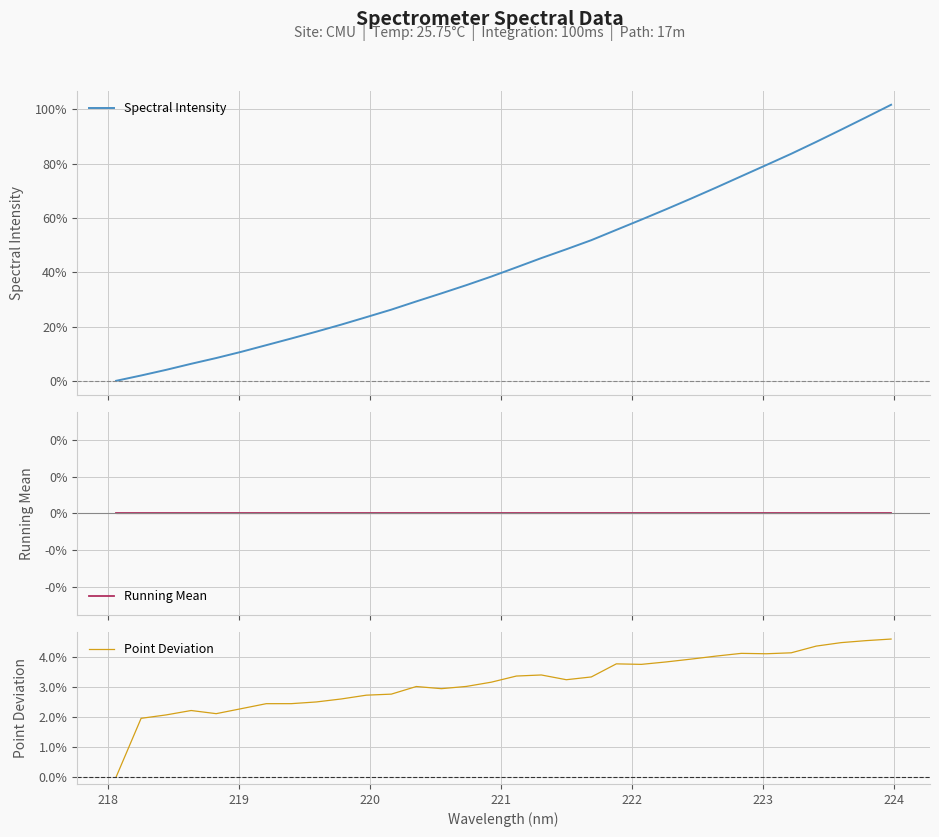

Which series has the largest total across all categories?

Spectral Intensity